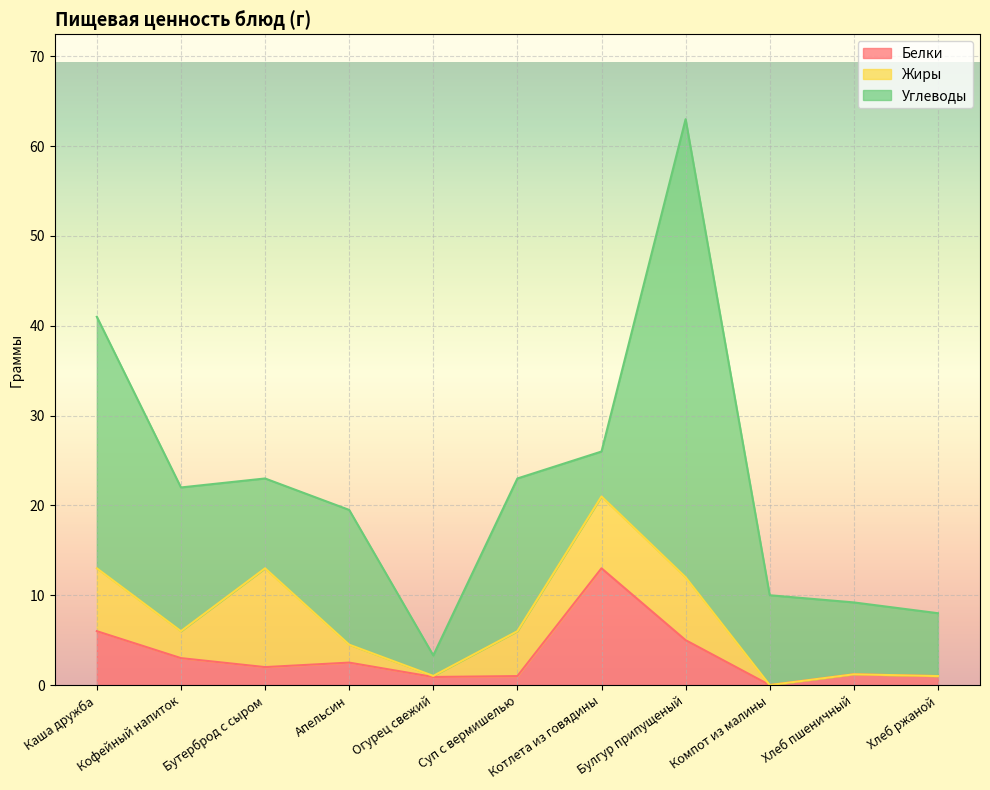

At how many categories does at least one series exceed 19?

2